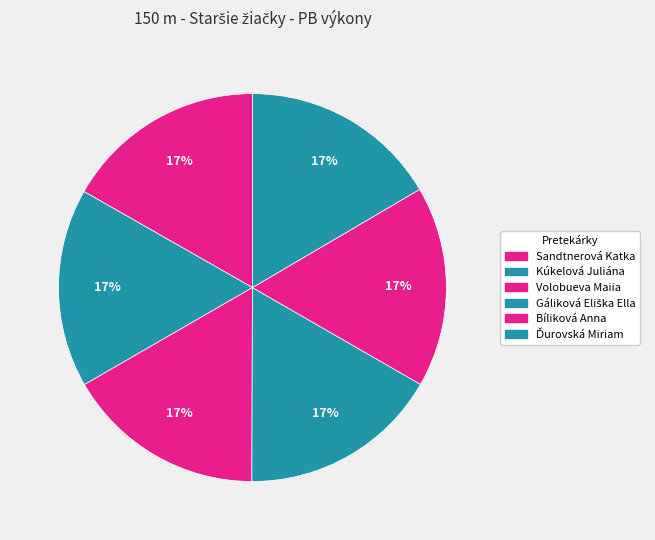

The Ďurovská Miriam slice represents 17% of the pie. True or false?

True